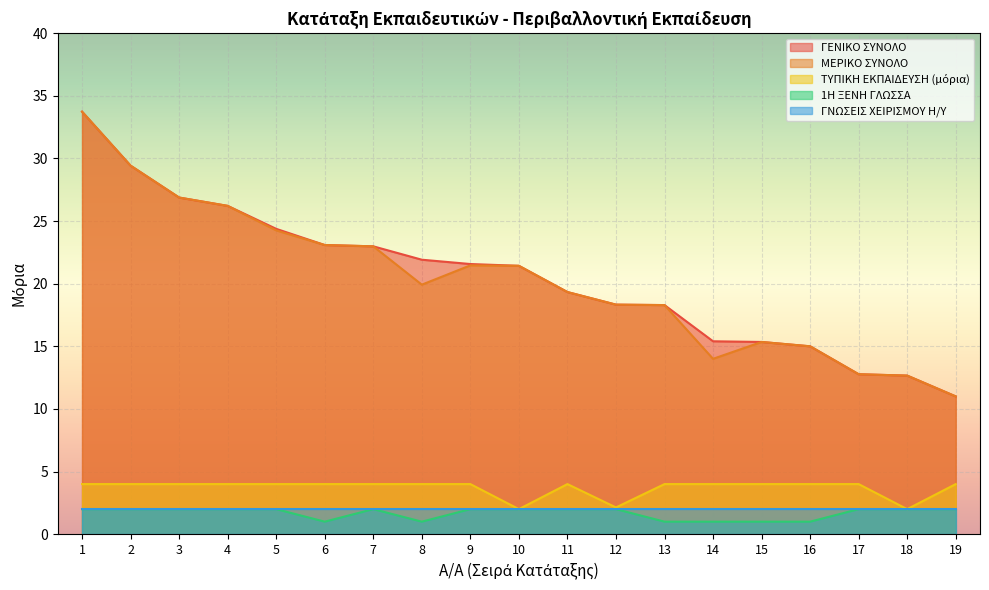

True or false: ΓΕΝΙΚΟ ΣΥΝΟΛΟ has a value of 7.9 at 14.

False